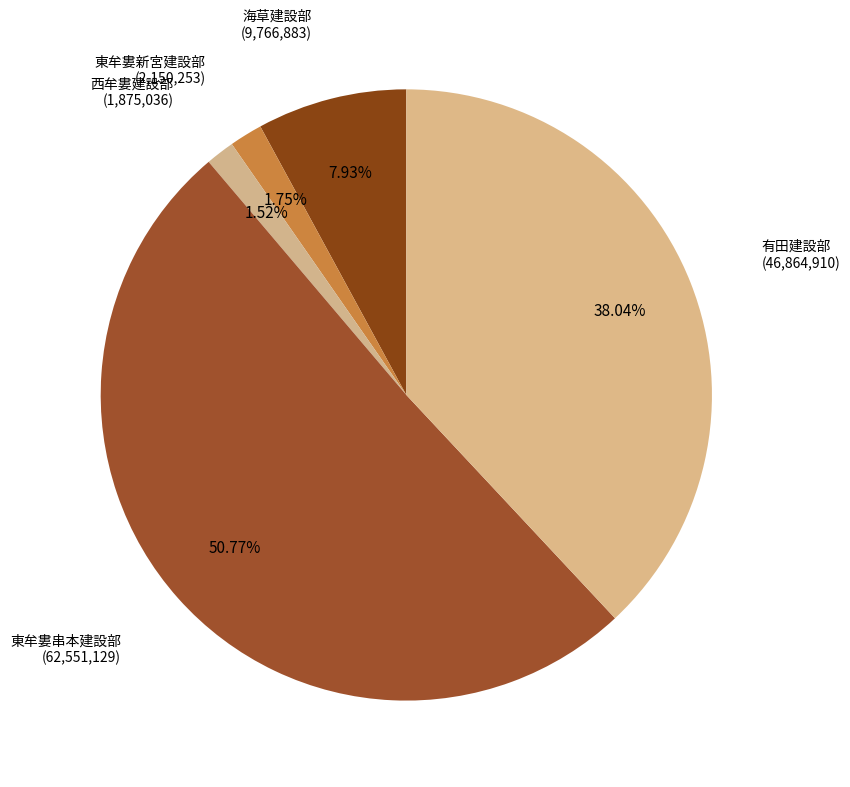

Combined, what portion of the pie is 東牟婁串本建設部 and 海草建設部?

58.7%